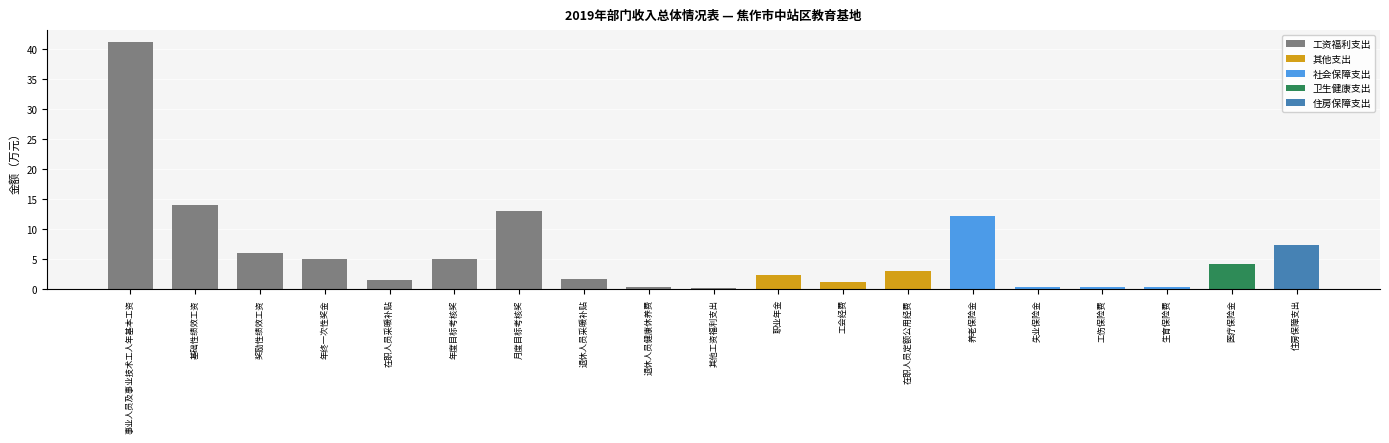

Approximately how many times larger is the value at 工伤保险费 compared to 职业年金?

0.2